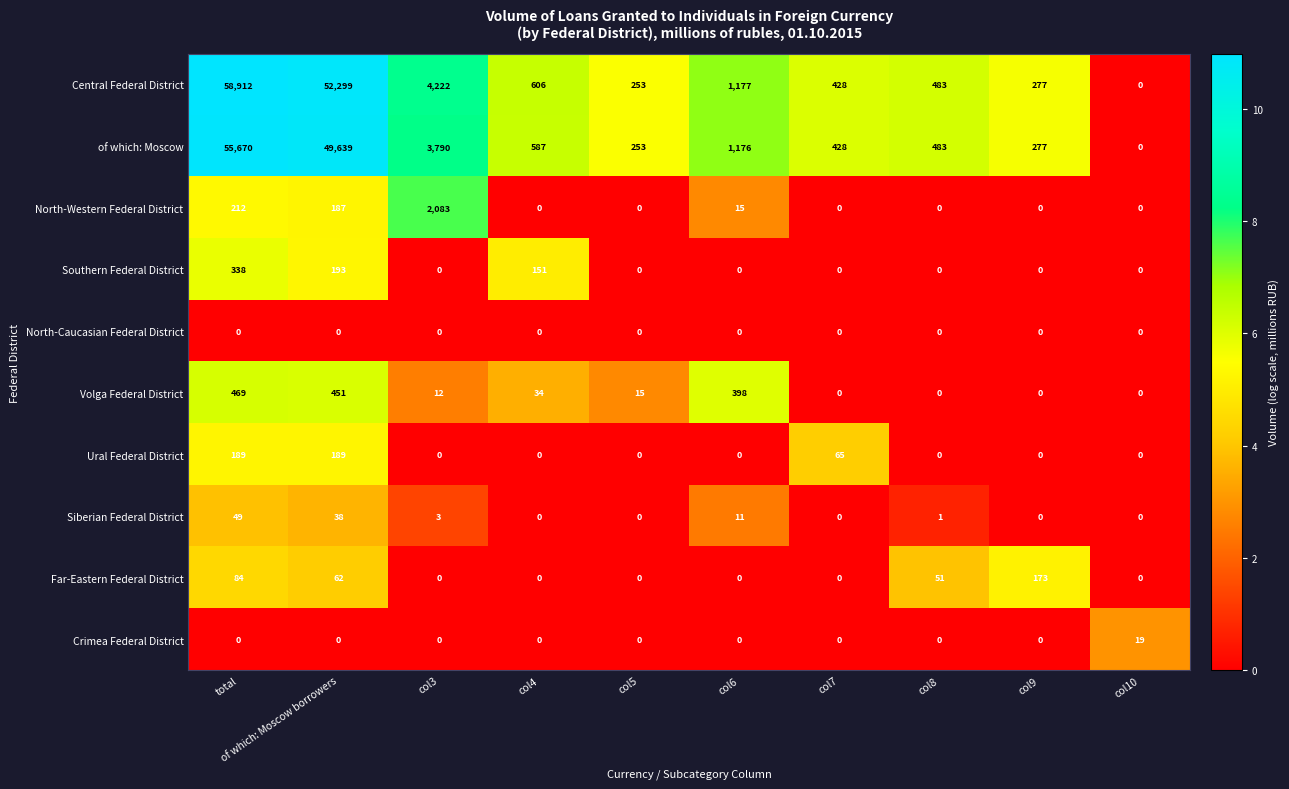

What is the difference between the maximum and minimum values in the North-Western Federal District series?

2083